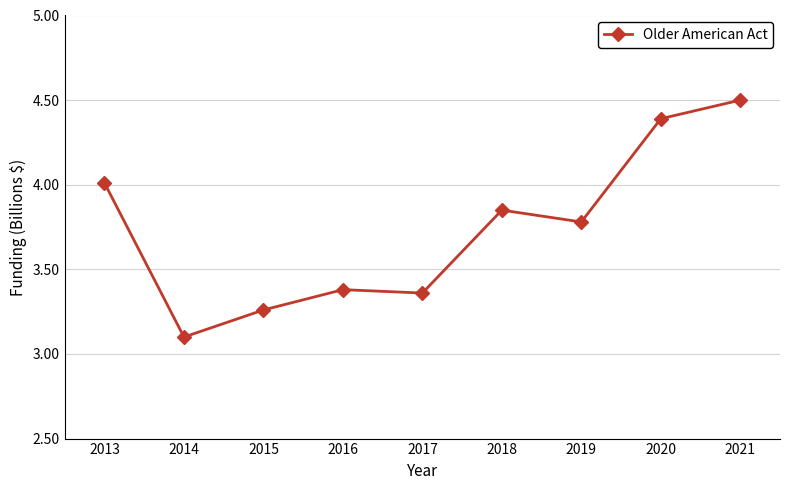

At which category does the chart reach its minimum across all series?

2014